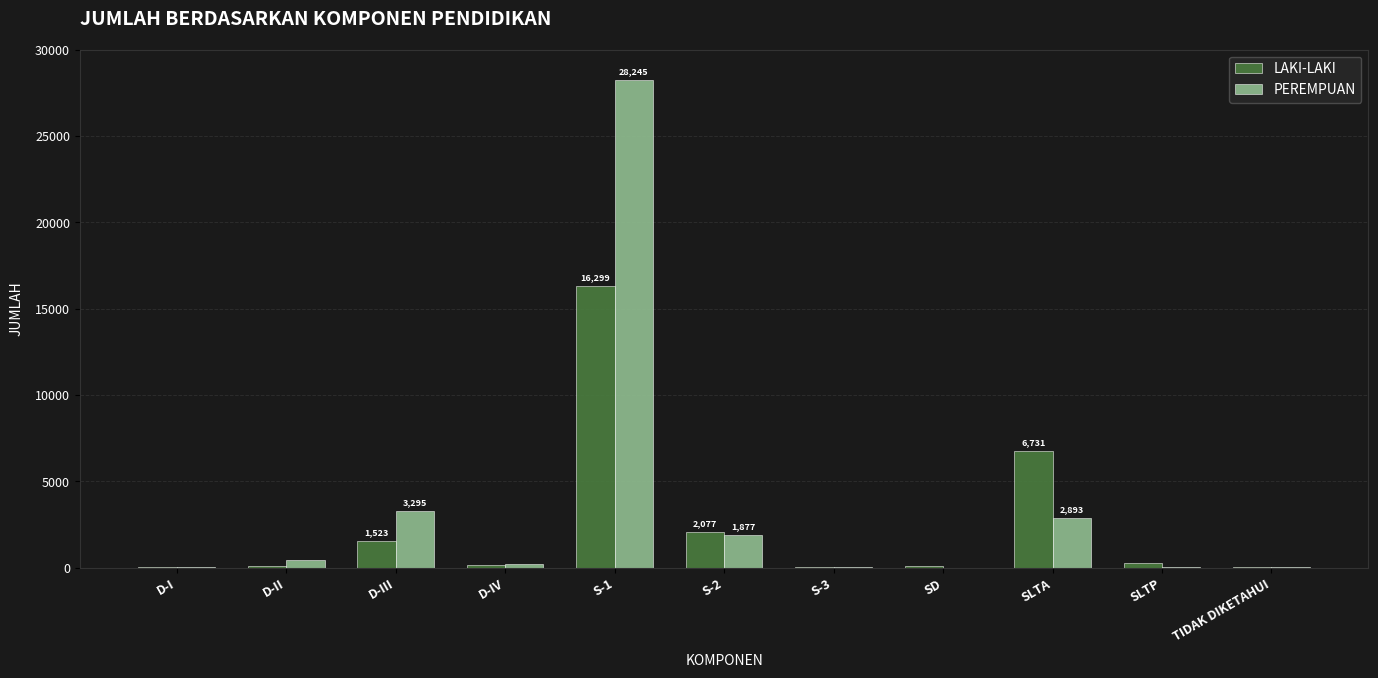

How many data points does each series have?

11